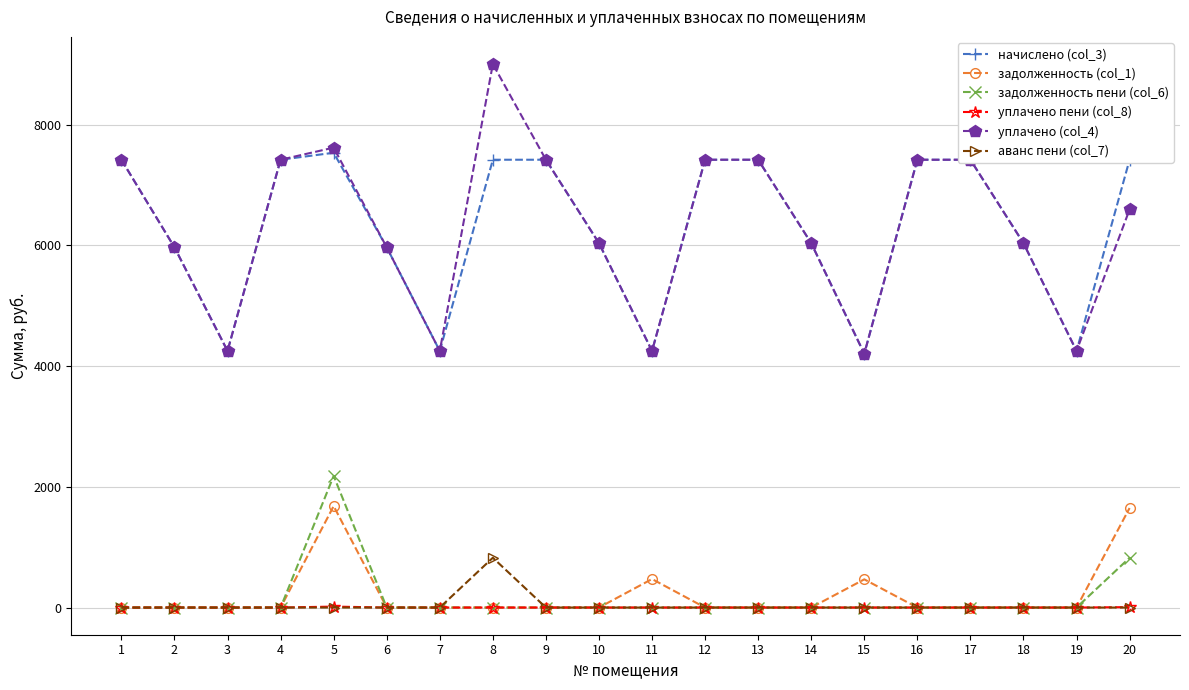

How many values in the аванс пени (col_7) series exceed 0?

1